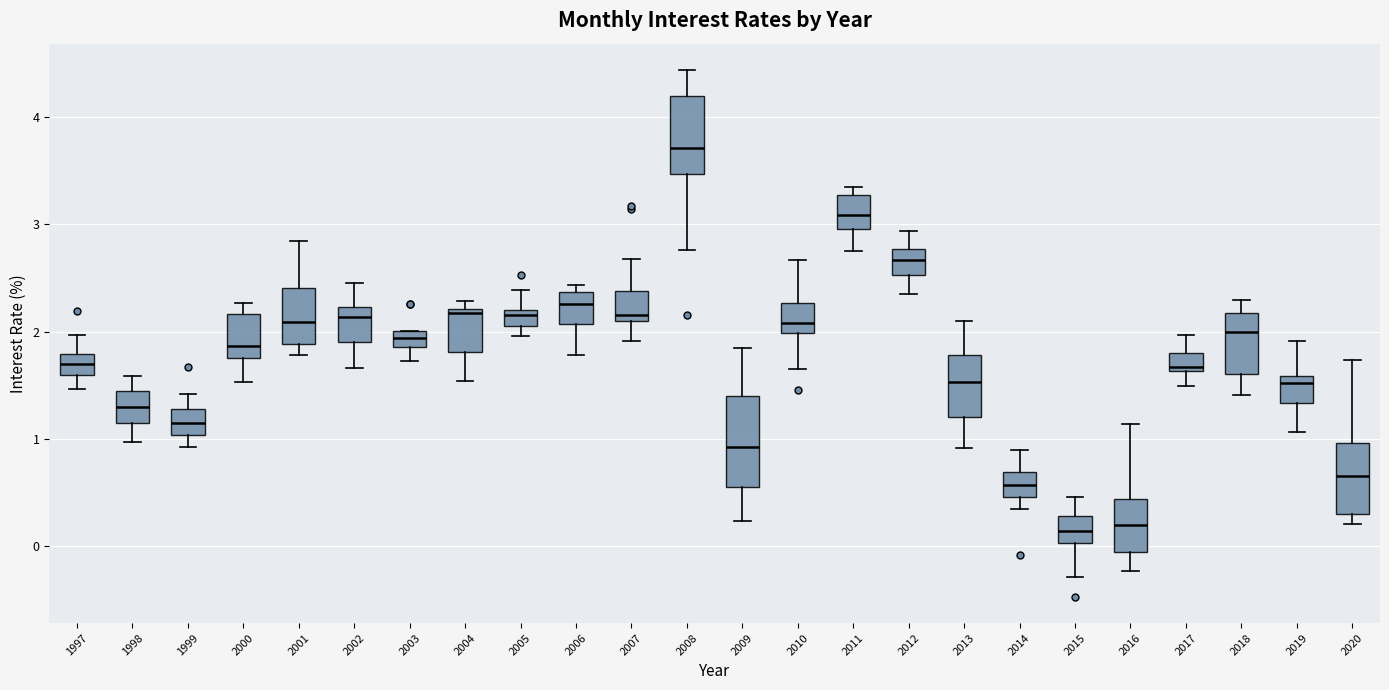

Comparing the boxes themselves (not the whiskers), which one is the tallest?

2009